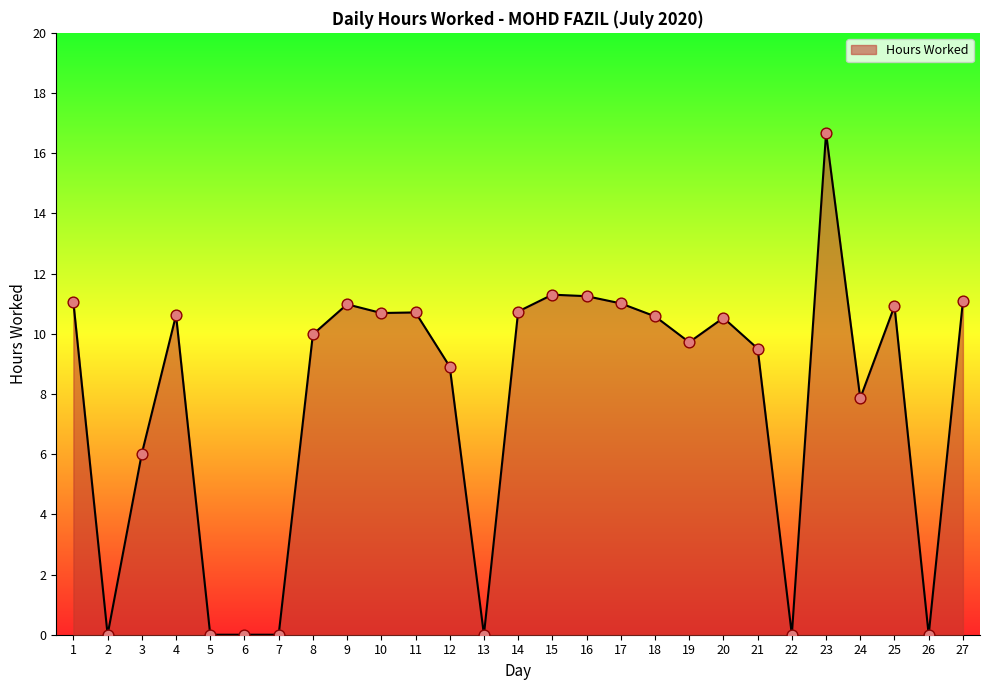

What is the change in value from 13 to 25?

+10.9